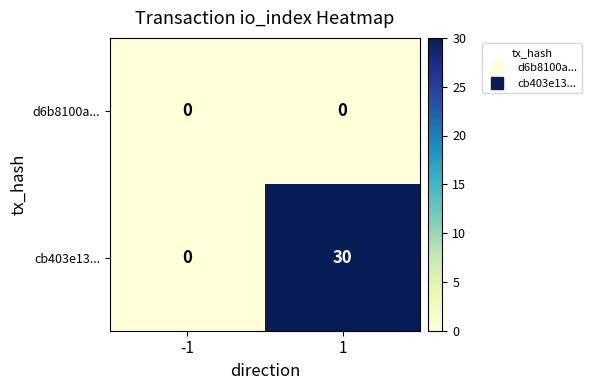

Reading left to right, extract all data points from this chart.

d6b8100a...: 0	0
cb403e13...: 0	30